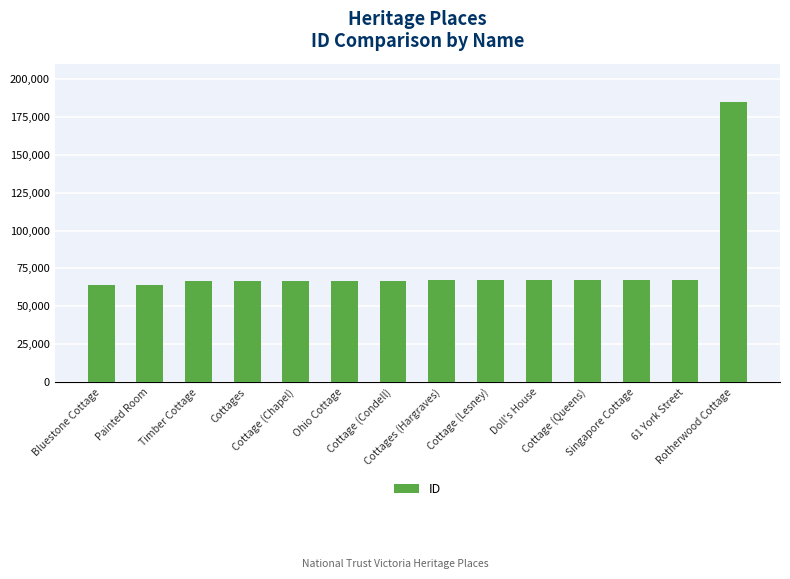

How many bars are there in total?

14